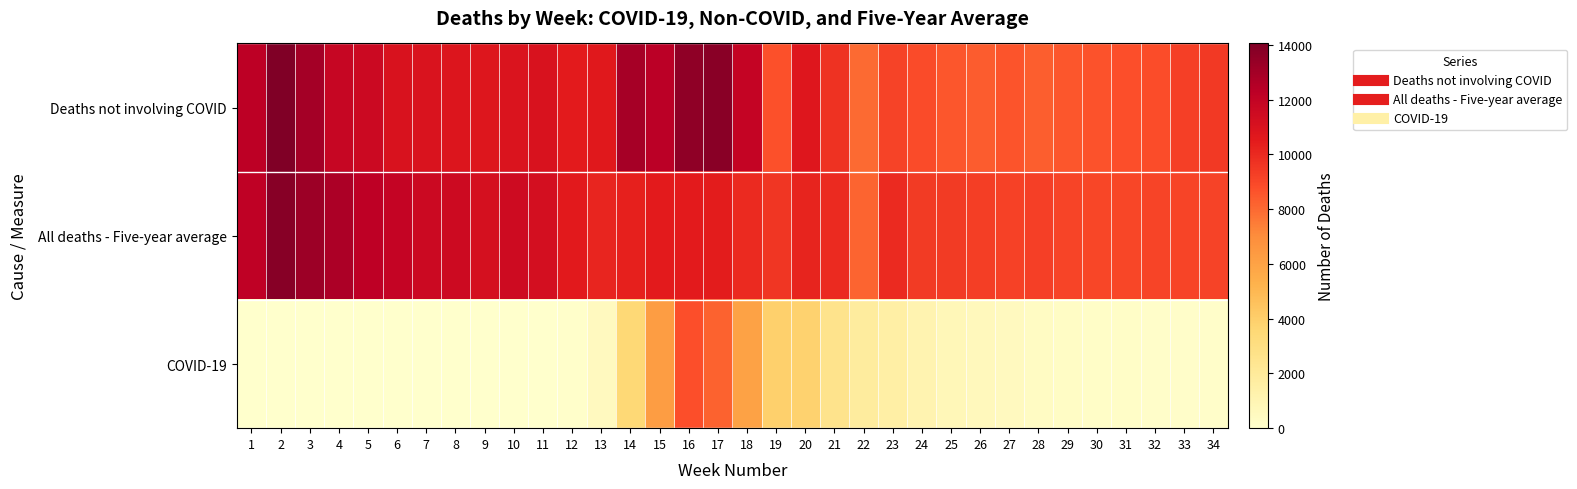

Count the number of categories in the chart.

34